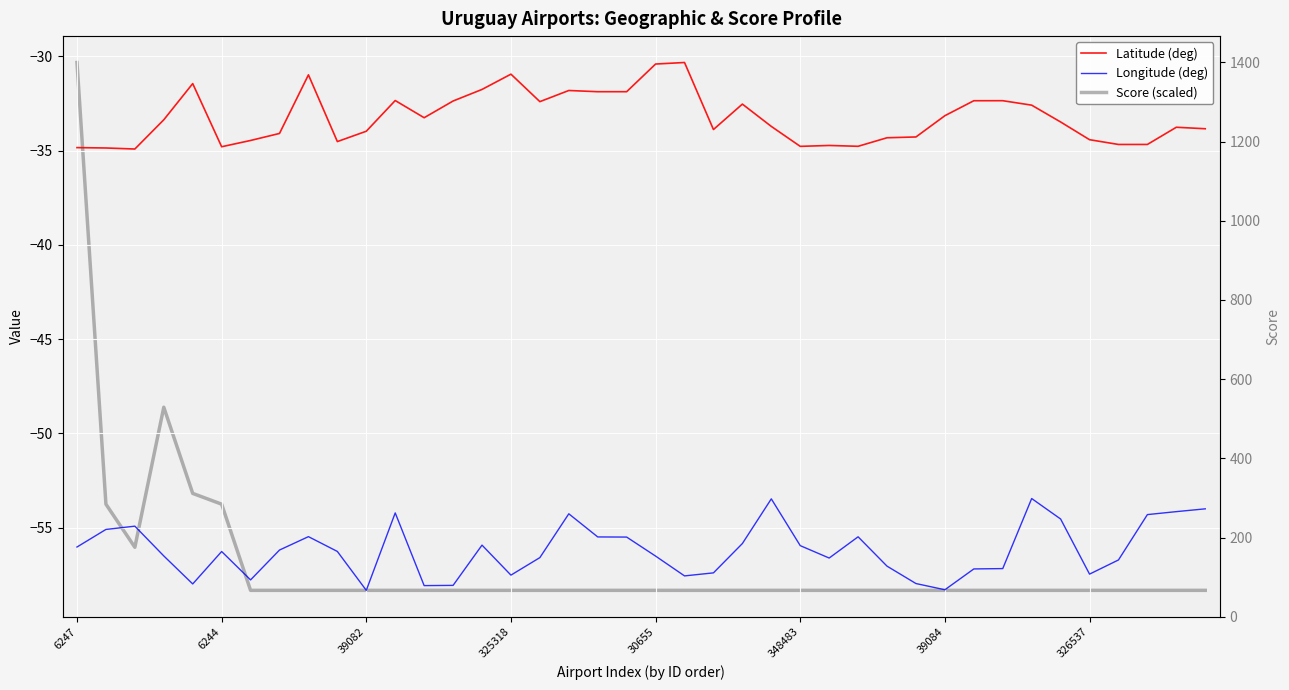

True or false: Score (scaled) has a value of -20.1 at 36.

False